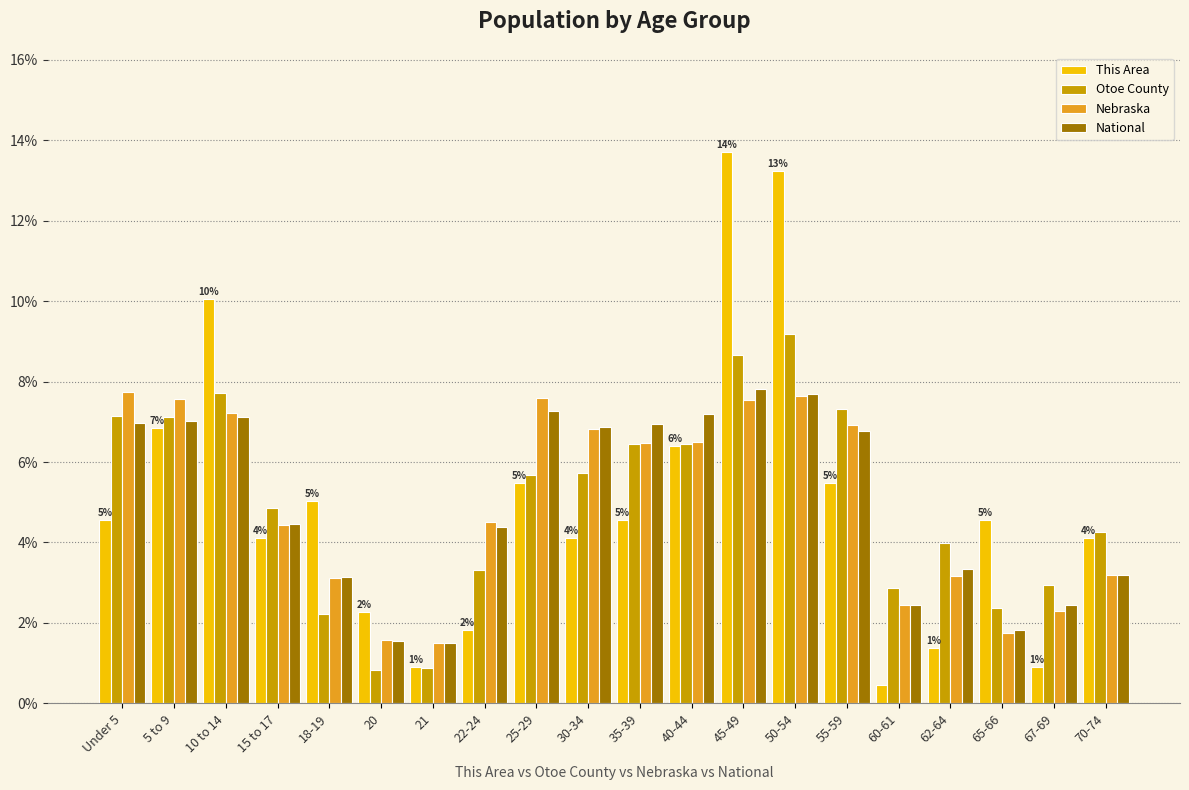

How many values in the Otoe County series exceed 5?

10